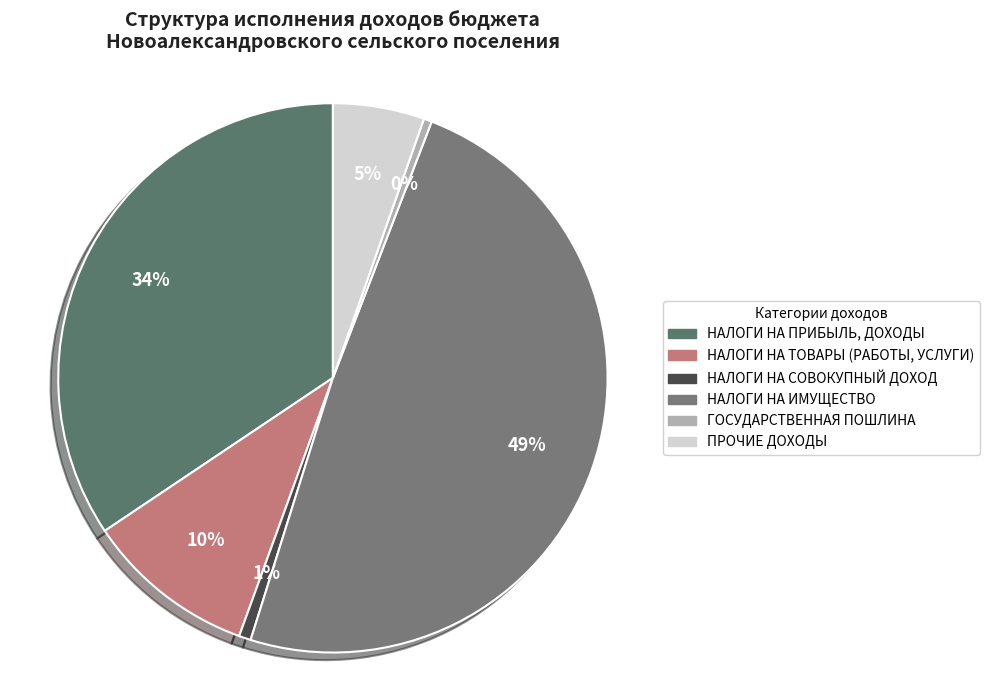

Is it true that НАЛОГИ НА ПРИБЫЛЬ, ДОХОДЫ is 29% of the pie?

False